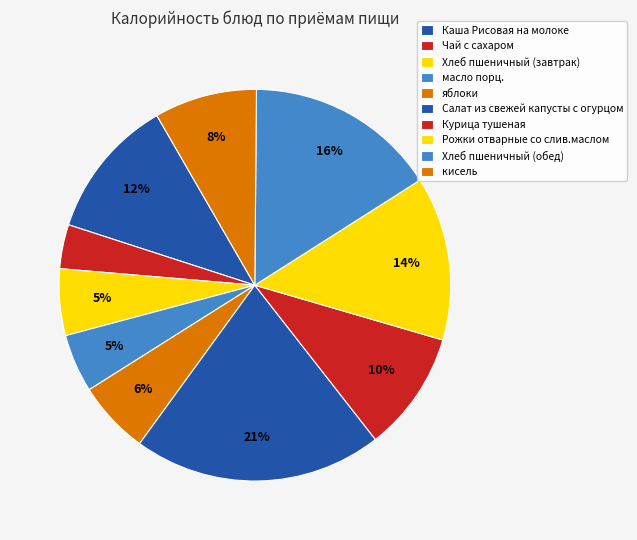

Is there any slice that represents more than half of the pie?

No